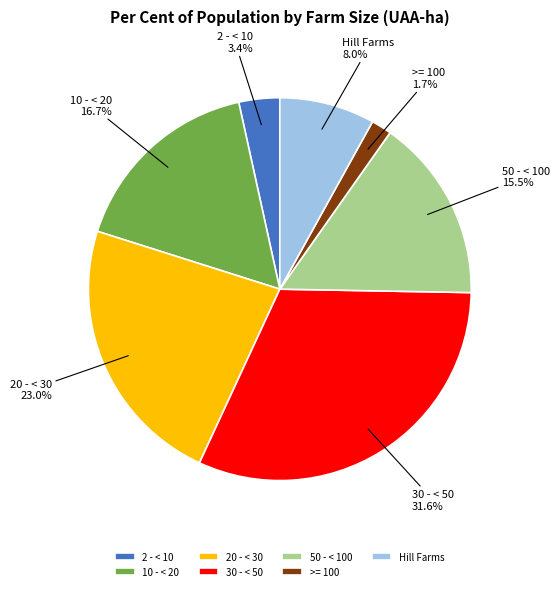

To the nearest percent, what is the difference between the largest and smallest slice percentages?

30%